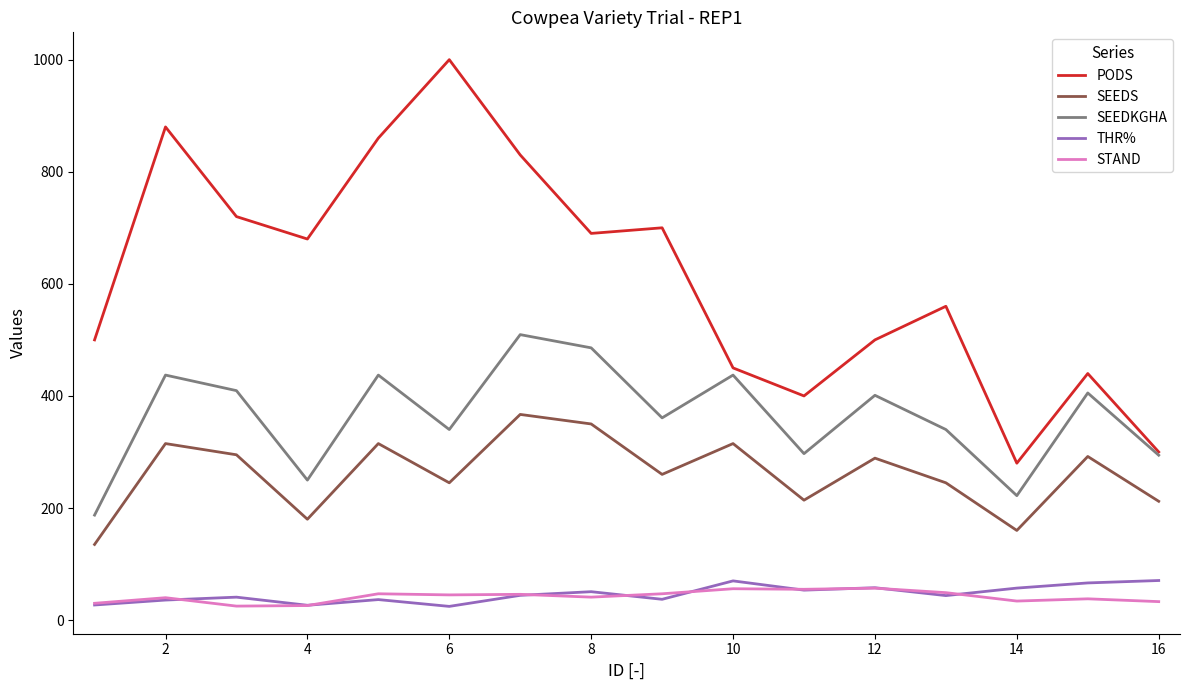

What is the sum of all THR% values?

742.7